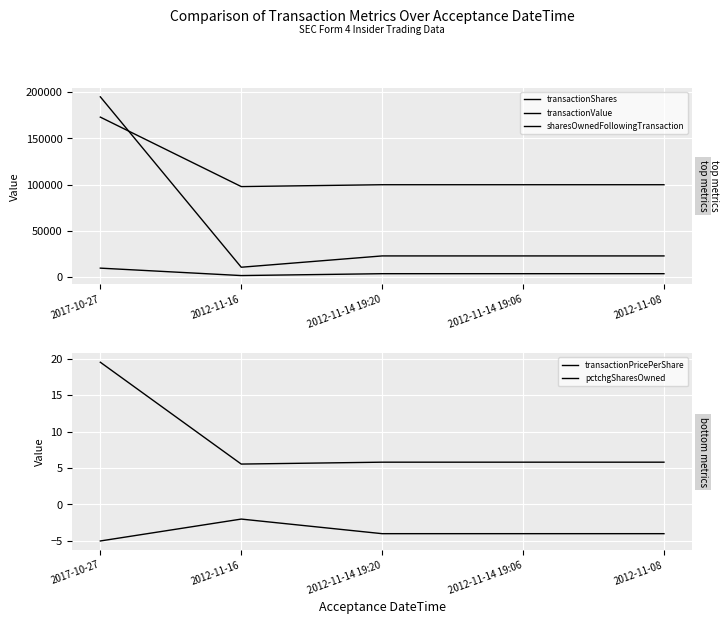

What is the spread (max minus min) of values at 2012-11-14 19:06?

100054.0